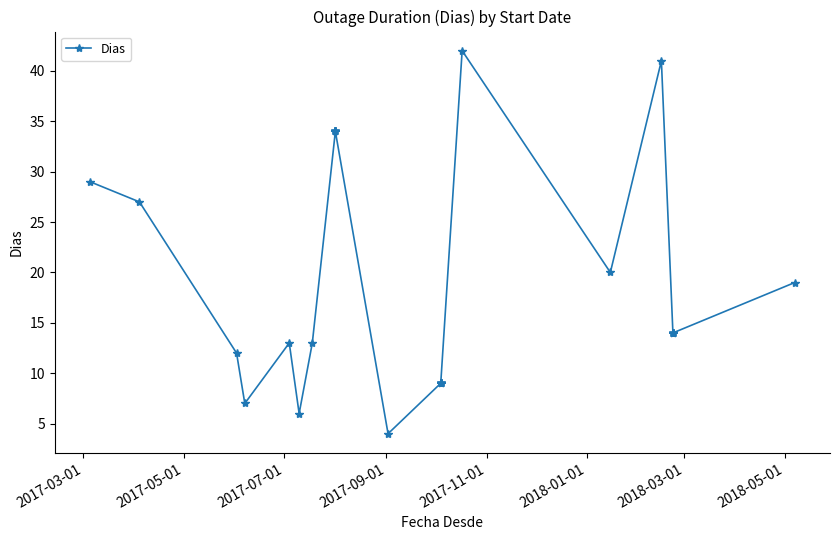

Does the chart have visible grid lines?

No